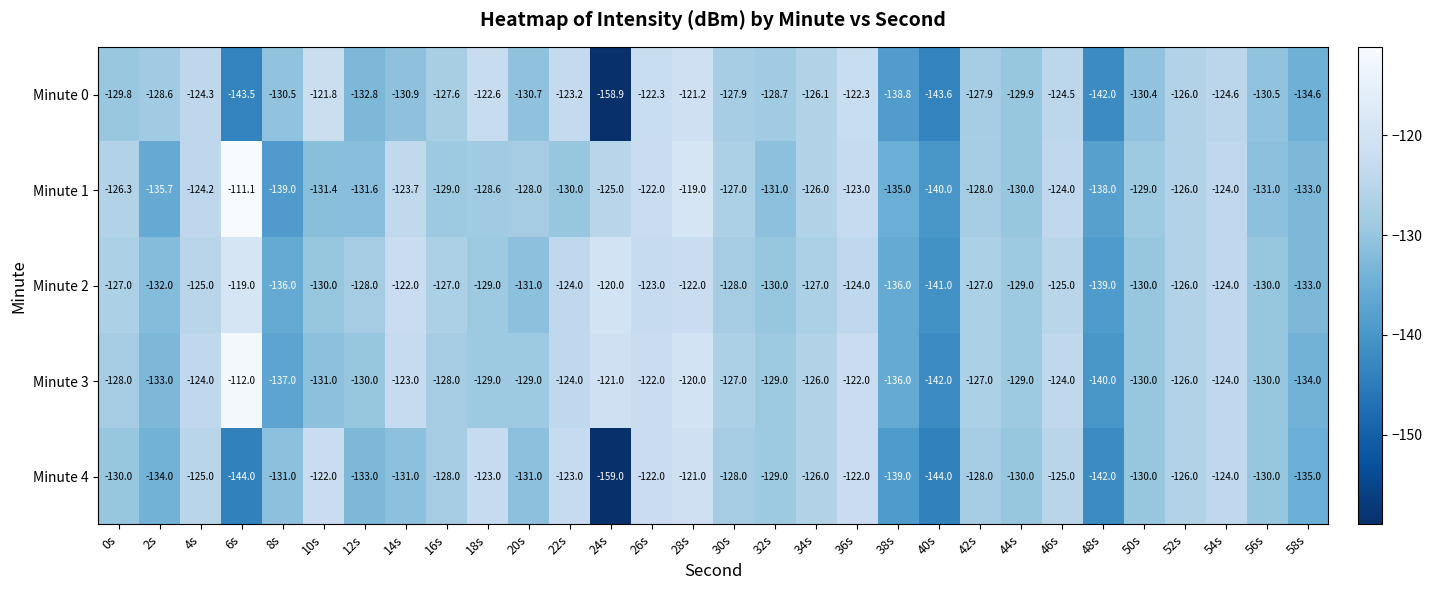

What is the spread (max minus min) of values at 16s?

2.0